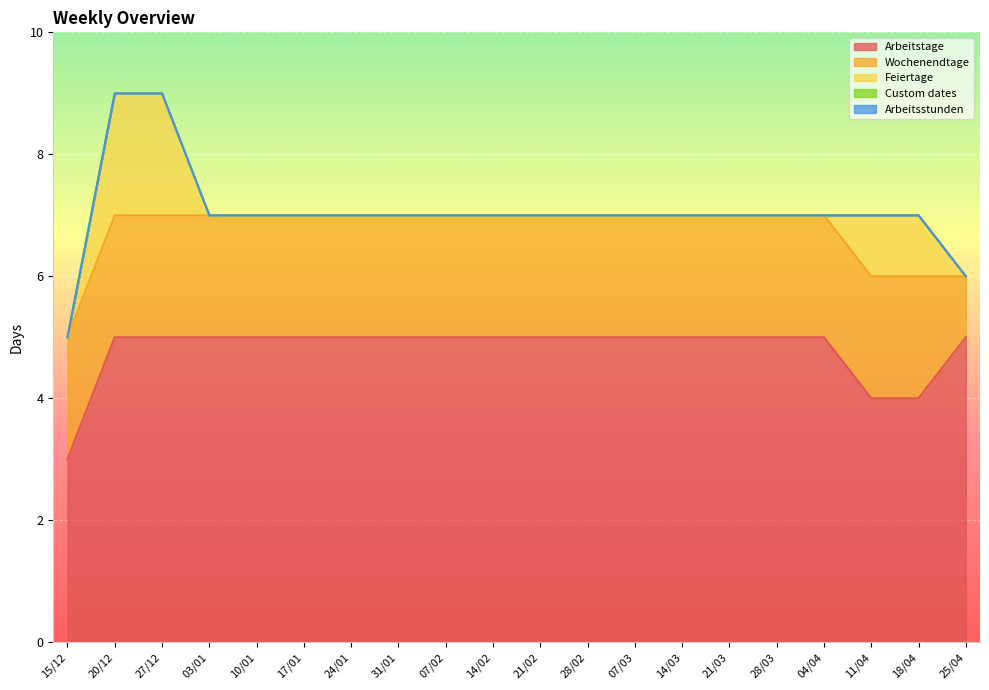

How many categories are shown in the chart?

20